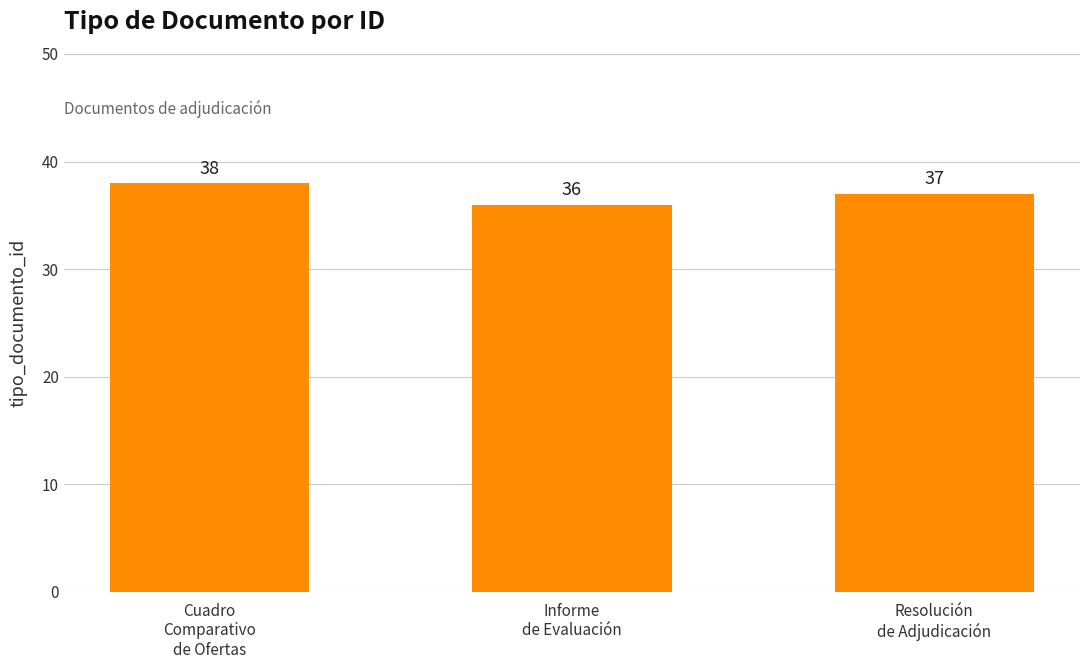

Where is the data nearest to the value 37?

Resolución
de Adjudicación